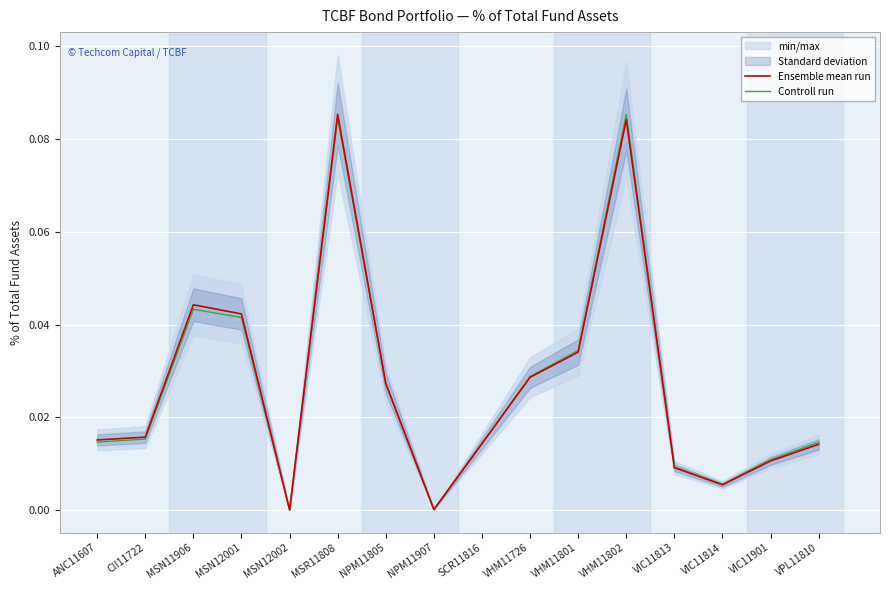

Reading left to right, what are all the values shown in this chart?

Ensemble mean run: ANC11607=0.0	CII11722=0.0	MSN11906=0.0	MSN12001=0.0	MSN12002=0.0	MSR11808=0.1	NPM11805=0.0	NPM11907=0.0	SCR11816=0.0	VHM11726=0.0	VHM11801=0.0	VHM11802=0.1	VIC11813=0.0	VIC11814=0.0	VIC11901=0.0	VPL11810=0.0
Controll run: ANC11607=0.0	CII11722=0.0	MSN11906=0.0	MSN12001=0.0	MSN12002=0.0	MSR11808=0.1	NPM11805=0.0	NPM11907=0.0	SCR11816=0.0	VHM11726=0.0	VHM11801=0.0	VHM11802=0.1	VIC11813=0.0	VIC11814=0.0	VIC11901=0.0	VPL11810=0.0